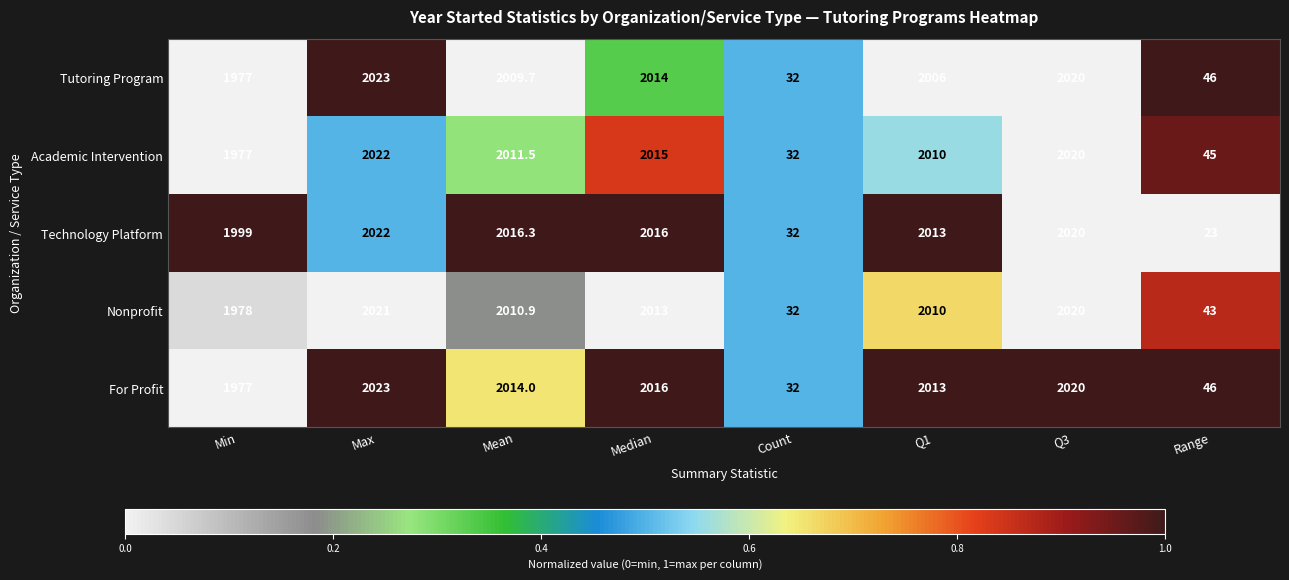

Is it true that Technology Platform equals 2016.0 at Median?

True